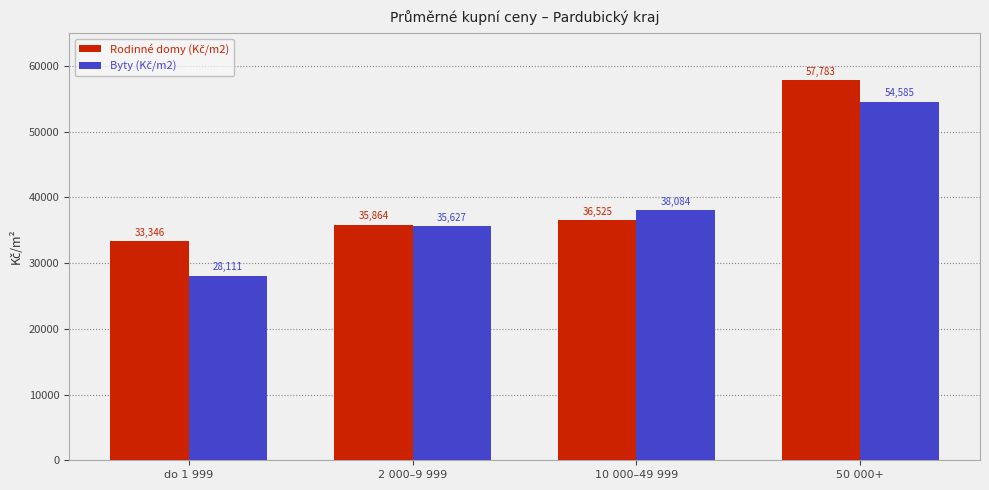

How many bars are there in total?

8